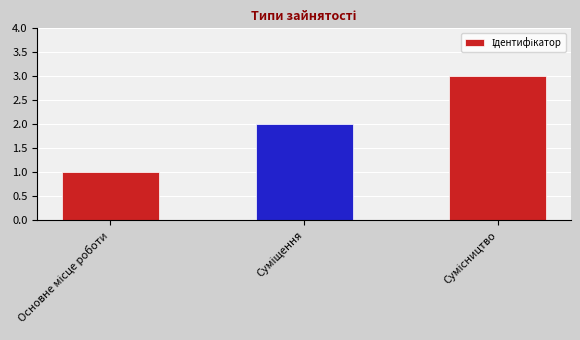

What is the sum of all values?

6